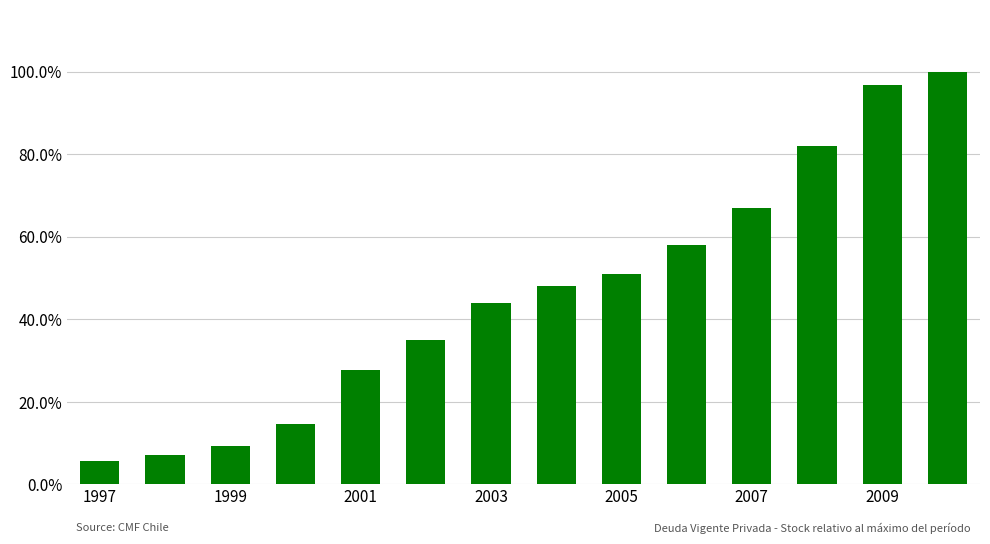

Are the bars horizontal?

No